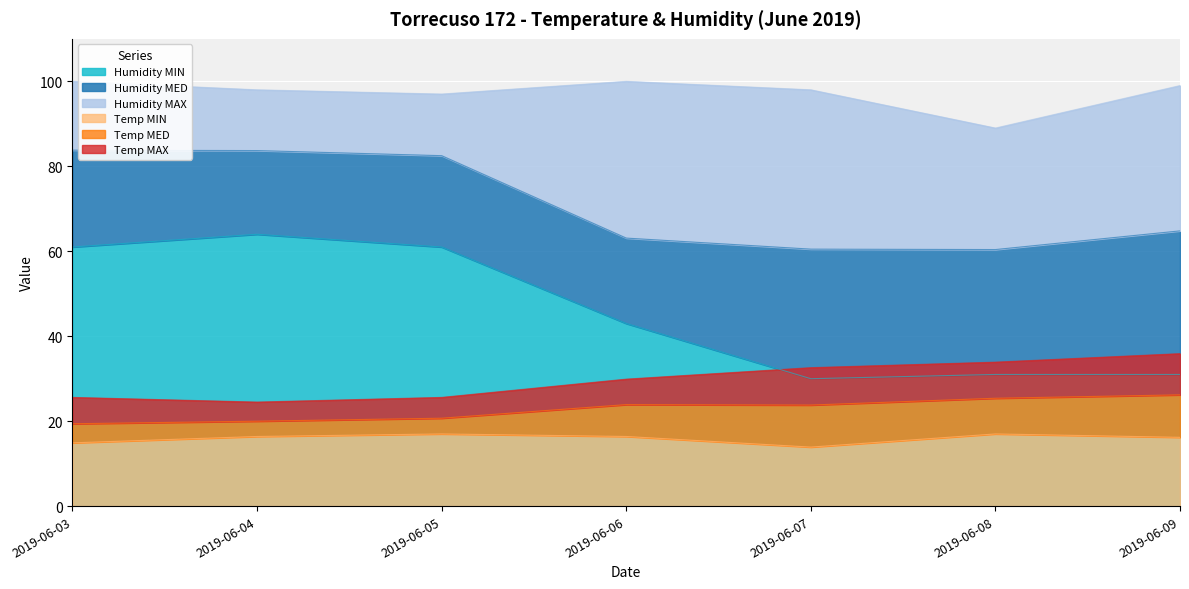

What is the value of the Temp MED point at the 2nd from the left?

20.0